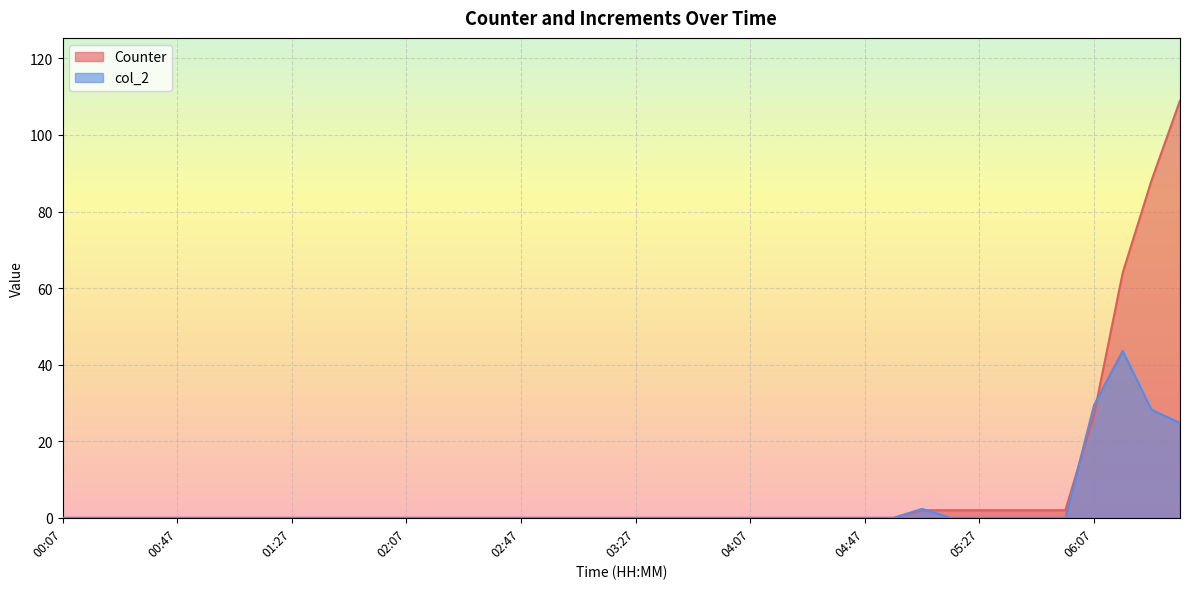

Reading right to left, extract all data points from this chart.

Counter: 109.0	88.0	64.0	27.0	2.0	2.0	2.0	2.0	2.0	2.0	0.0	0.0	0.0	0.0	0.0	0.0	0.0	0.0	0.0	0.0	0.0	0.0	0.0	0.0	0.0	0.0	0.0	0.0	0.0	0.0	0.0	0.0	0.0	0.0	0.0	0.0	0.0	0.0	0.0	0.0
col_2: 24.7	28.3	43.6	29.5	0.0	0.0	0.0	0.0	0.0	2.4	0.0	0.0	0.0	0.0	0.0	0.0	0.0	0.0	0.0	0.0	0.0	0.0	0.0	0.0	0.0	0.0	0.0	0.0	0.0	0.0	0.0	0.0	0.0	0.0	0.0	0.0	0.0	0.0	0.0	0.0